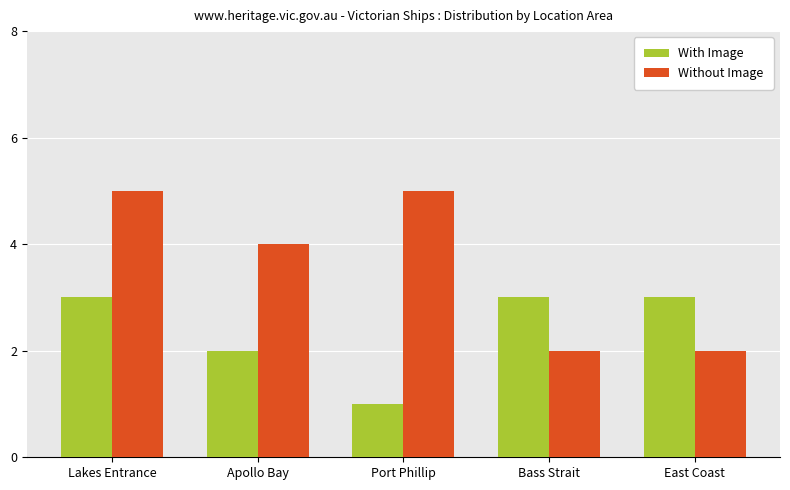

Which series has the largest total across all categories?

Without Image